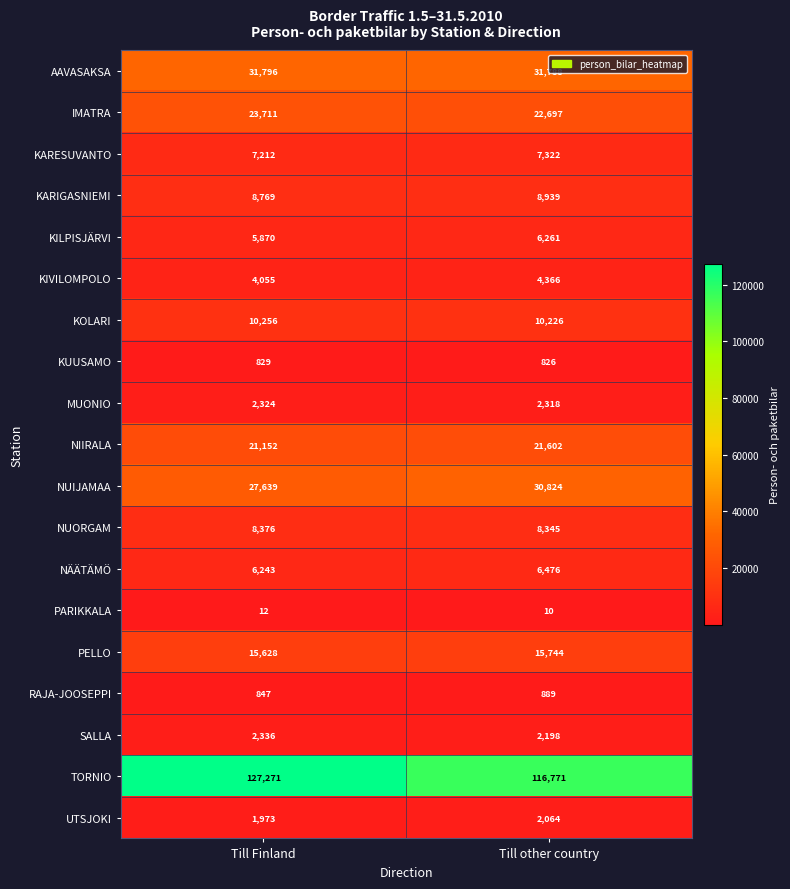

At which category does the chart reach its minimum across all series?

Till other country